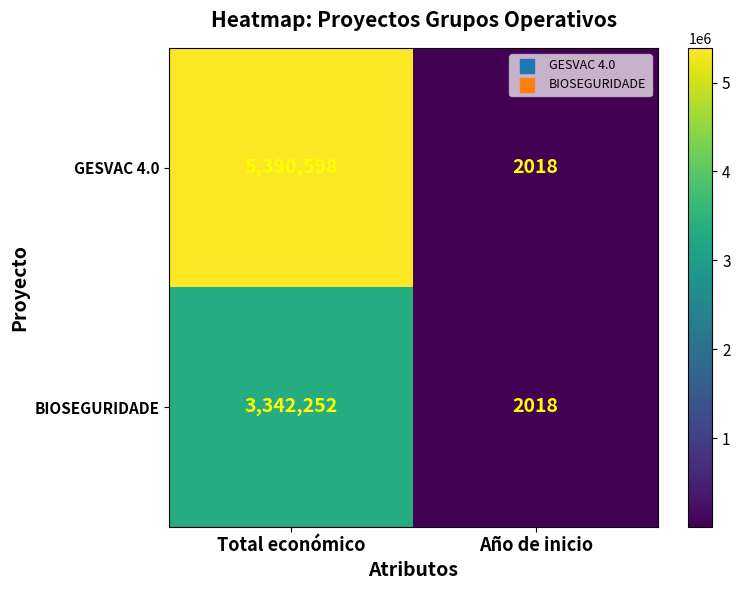

What is the difference between the maximum and minimum values in the BIOSEGURIDADE series?

3340234